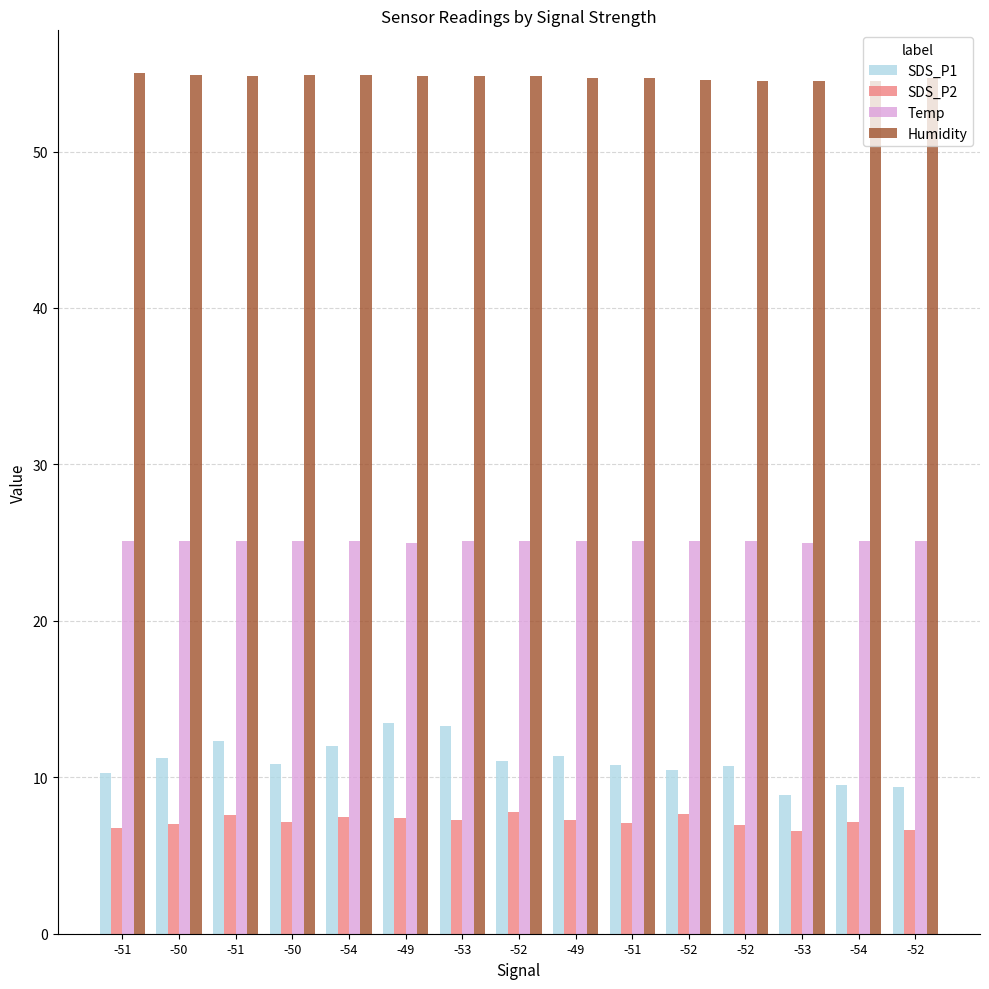

Which has a higher value, -49 or -51?

-49